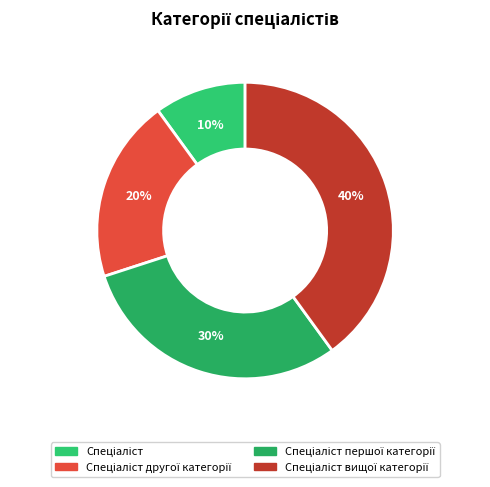

Which slice is the largest?

Спеціаліст вищої категорії